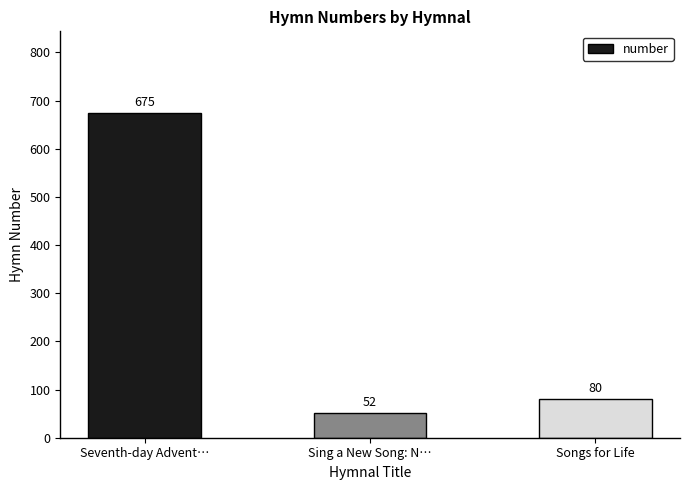

What is the sum of the values at Songs for Life and Sing a New Song: N…?

132